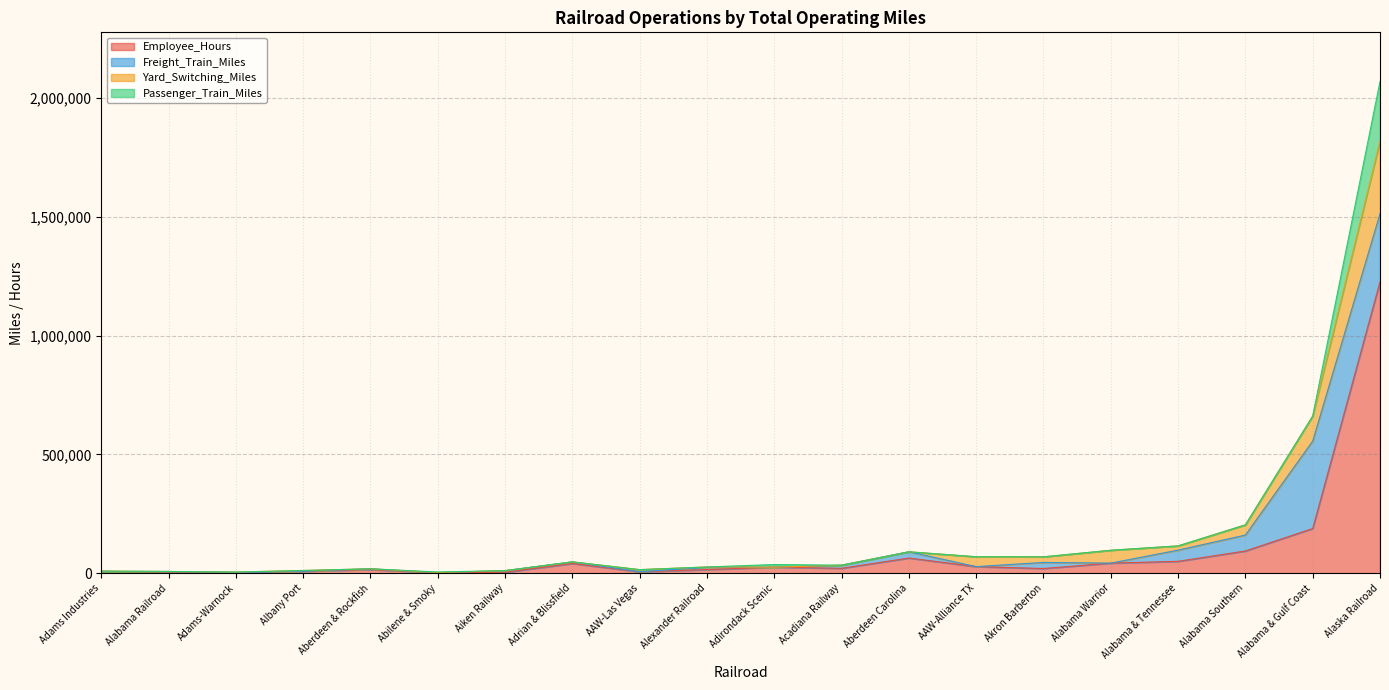

Between Adirondack Scenic and Abilene & Smoky, which is larger?

Adirondack Scenic